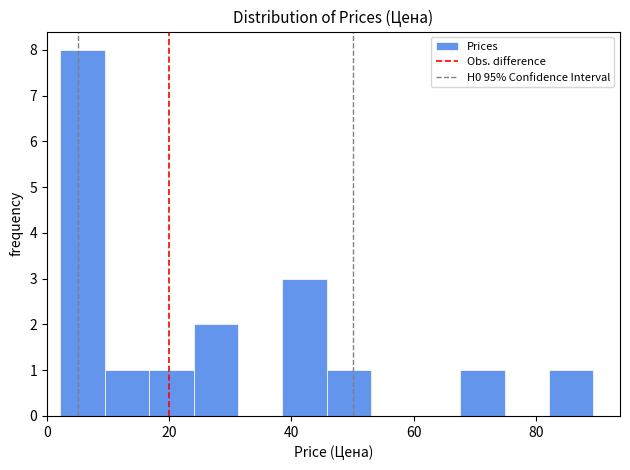

Around what value on the x-axis is the tallest bar? Give the approximate position of its centre, as read against the axis.

6